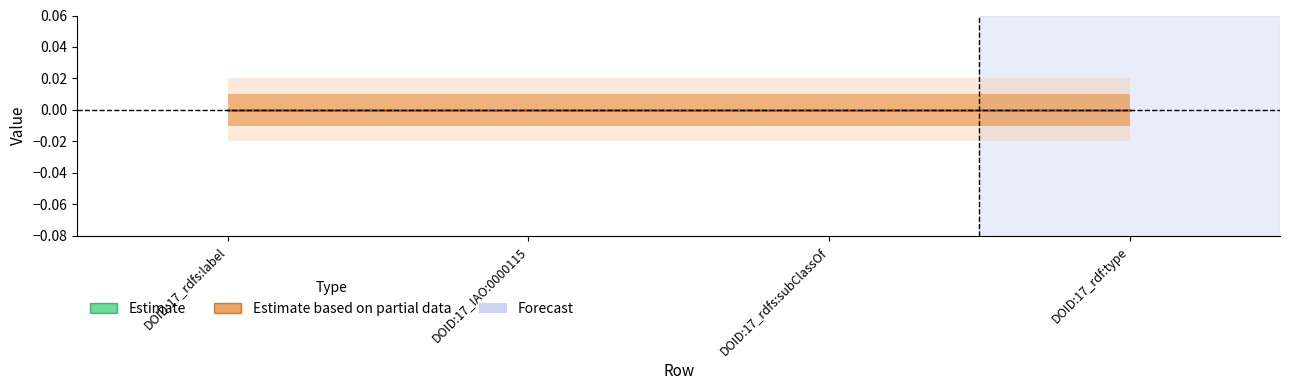

The Estimate series shows 0 at DOID:17_rdfs:subClassOf. True or false?

False